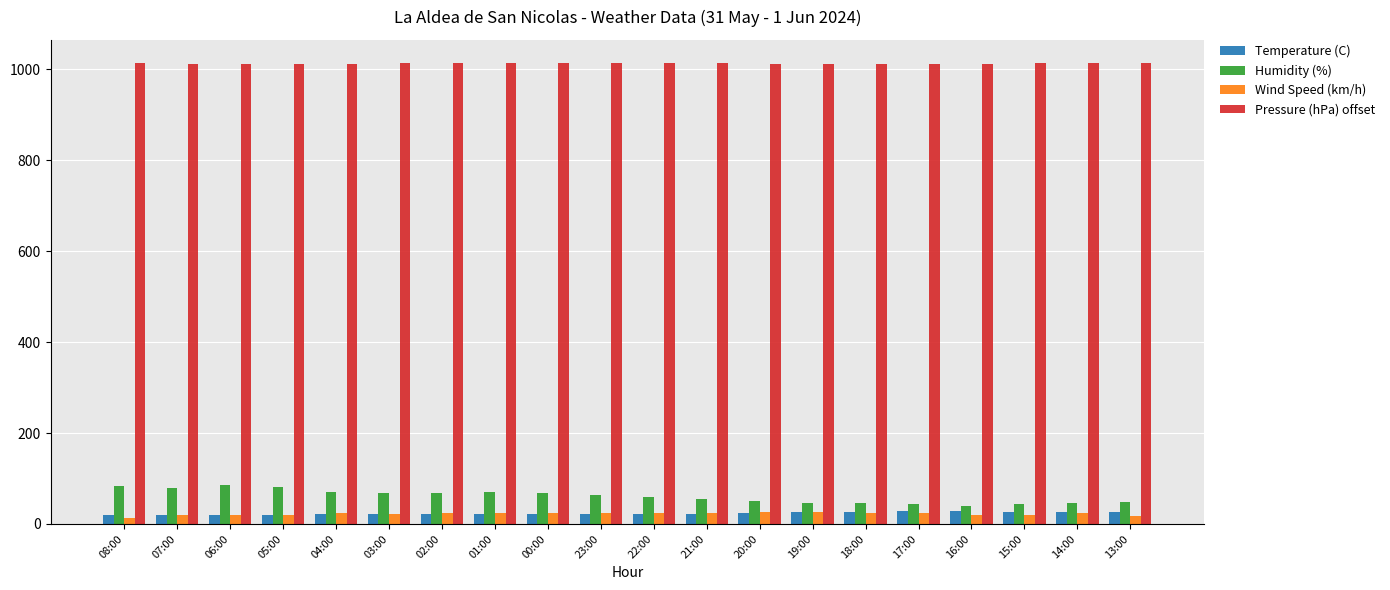

How many categories are shown in the chart?

20